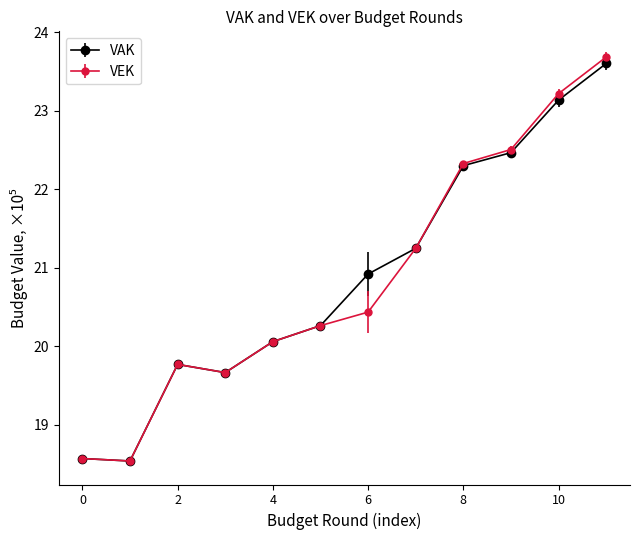

What is the sum of all VEK values?

250.3